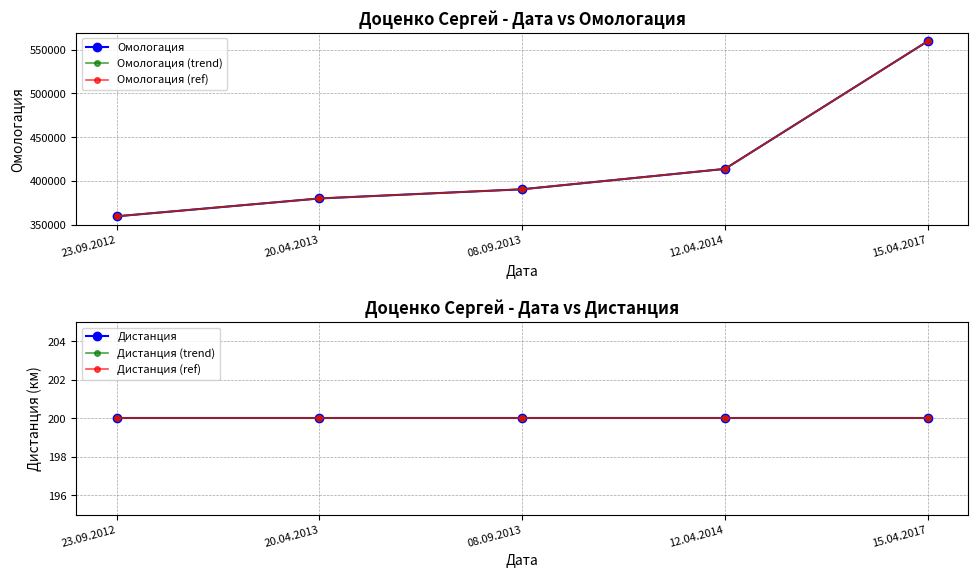

True or false: Омологация (trend) and Дистанция intersect in this chart.

False